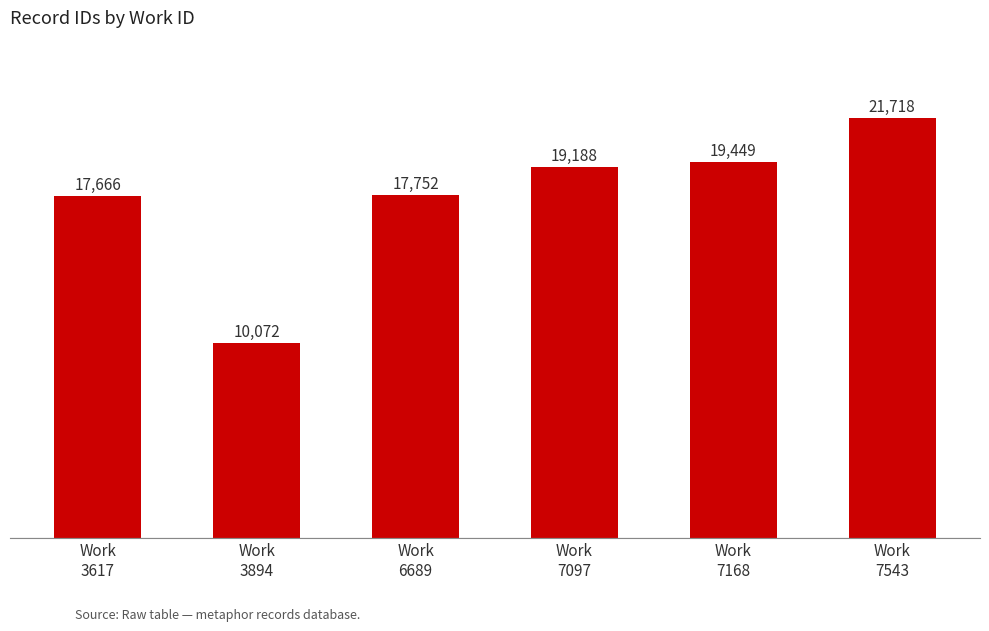

The value at Work
6689 is 17752. True or false?

True